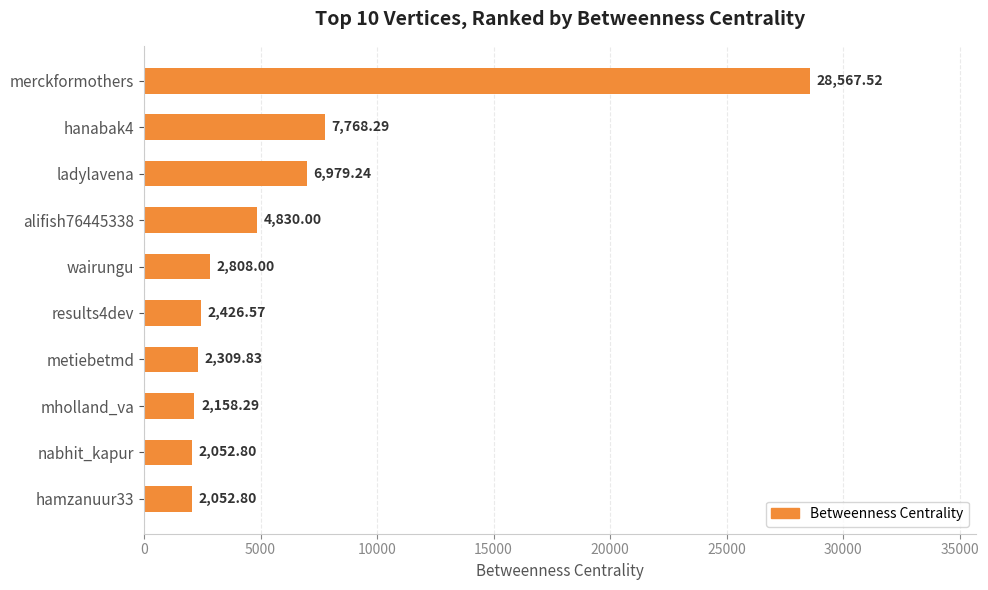

What is the label of the 1st bar from the top?

merckformothers